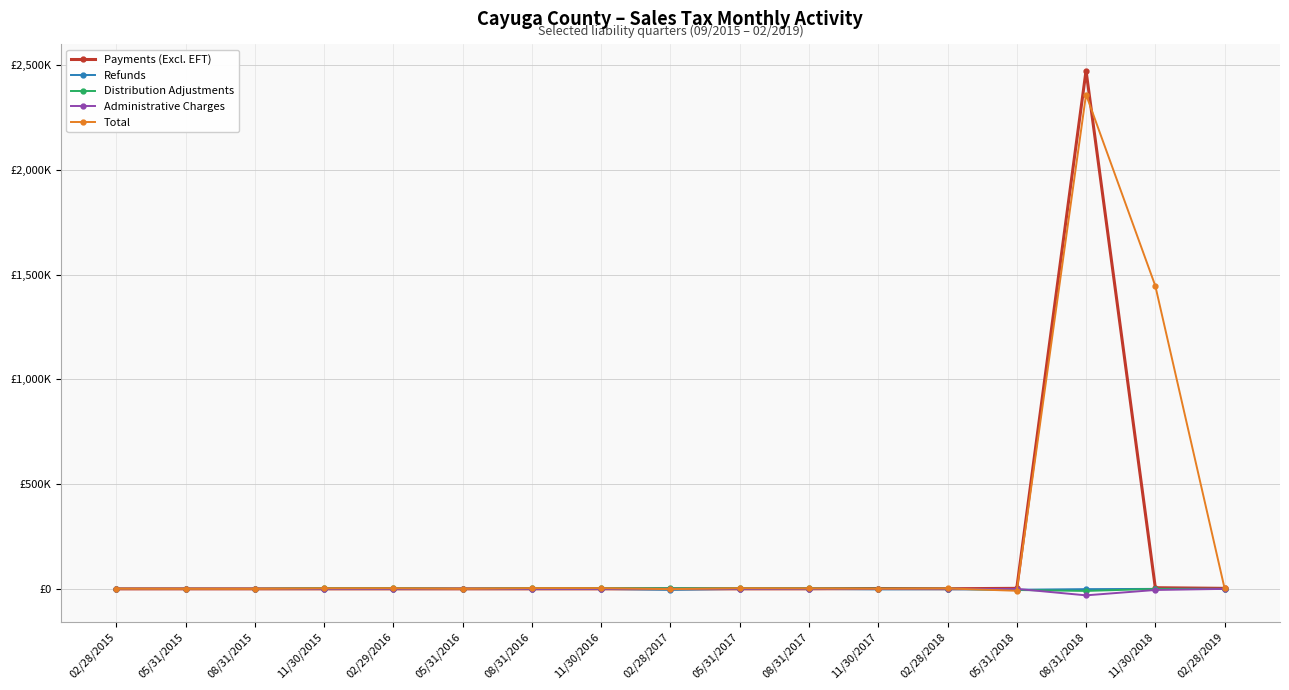

Reading left to right, list all the values displayed in this chart.

Payments (Excl. EFT): 02/28/2015=3.7	05/31/2015=46.7	08/31/2015=48.2	11/30/2015=57.0	02/29/2016=62.4	05/31/2016=80.5	08/31/2016=116.6	11/30/2016=110.7	02/28/2017=181.2	05/31/2017=106.4	08/31/2017=249.4	11/30/2017=1760.8	02/28/2018=642.9	05/31/2018=2544.6	08/31/2018=2474551.4	11/30/2018=5544.9	02/28/2019=2497.0
Refunds: 02/28/2015=-43.5	05/31/2015=-3.3	08/31/2015=-134.3	11/30/2015=-368.9	02/29/2016=-315.7	05/31/2016=-3.0	08/31/2016=-4.9	11/30/2016=-5.0	02/28/2017=-4639.9	05/31/2017=-91.4	08/31/2017=-15.8	11/30/2017=-2553.9	02/28/2018=-1723.4	05/31/2018=-3991.4	08/31/2018=-1214.5	11/30/2018=-22.4	02/28/2019=-7.9
Distribution Adjustments: 02/28/2015=-1.1	05/31/2015=-12.0	08/31/2015=-50.9	11/30/2015=3119.3	02/29/2016=3110.4	05/31/2016=-103.9	08/31/2016=3467.9	11/30/2016=3418.2	02/28/2017=3278.2	05/31/2017=3191.7	08/31/2017=2083.7	11/30/2017=1622.5	02/28/2018=1089.6	05/31/2018=-5337.5	08/31/2018=-9876.8	11/30/2018=-7.6	02/28/2019=-25.1
Administrative Charges: 02/28/2015=-4.8	05/31/2015=-1.7	08/31/2015=1.7	11/30/2015=-12.4	02/29/2016=-16.7	05/31/2016=-1.2	08/31/2016=-17.2	11/30/2016=-7.7	02/28/2017=2.8	05/31/2017=-9.4	08/31/2017=-5.9	11/30/2017=22.0	02/28/2018=76.8	05/31/2018=33.6	08/31/2018=-30868.7	11/30/2018=-5271.2	02/28/2019=-11.3
Total: 02/28/2015=610.7	05/31/2015=29.6	08/31/2015=-135.2	11/30/2015=2713.7	02/29/2016=3038.3	05/31/2016=-27.4	08/31/2016=3562.2	11/30/2016=3520.7	02/28/2017=-1170.6	05/31/2017=3210.3	08/31/2017=2121.3	11/30/2017=850.6	02/28/2018=2021.8	05/31/2018=-9067.1	08/31/2018=2360522.7	11/30/2018=1446968.0	02/28/2019=2378.9